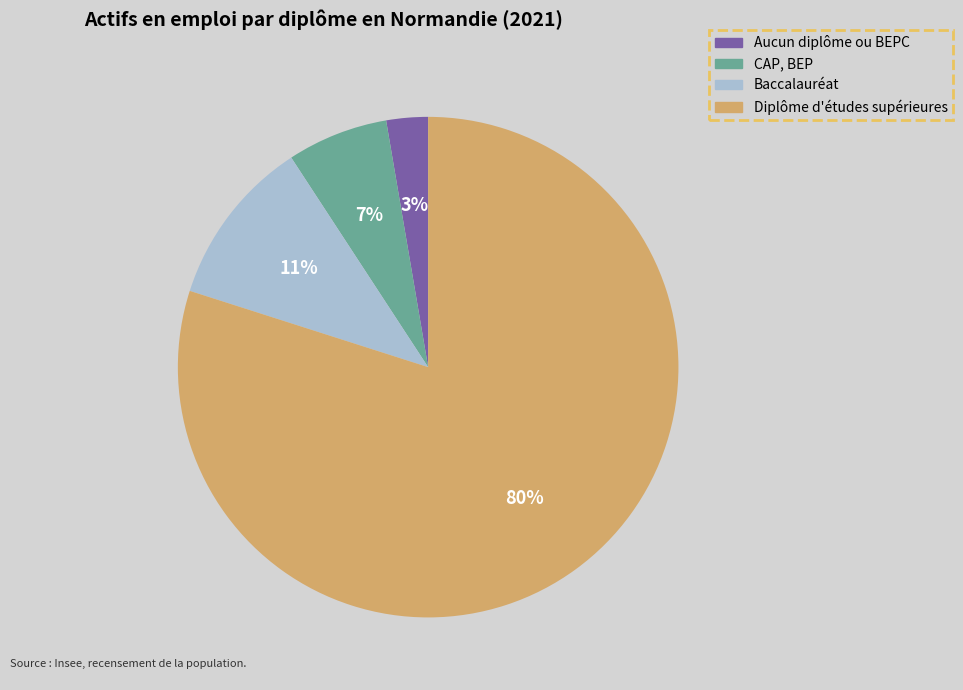

To the nearest percent, what is the average slice percentage?

25%